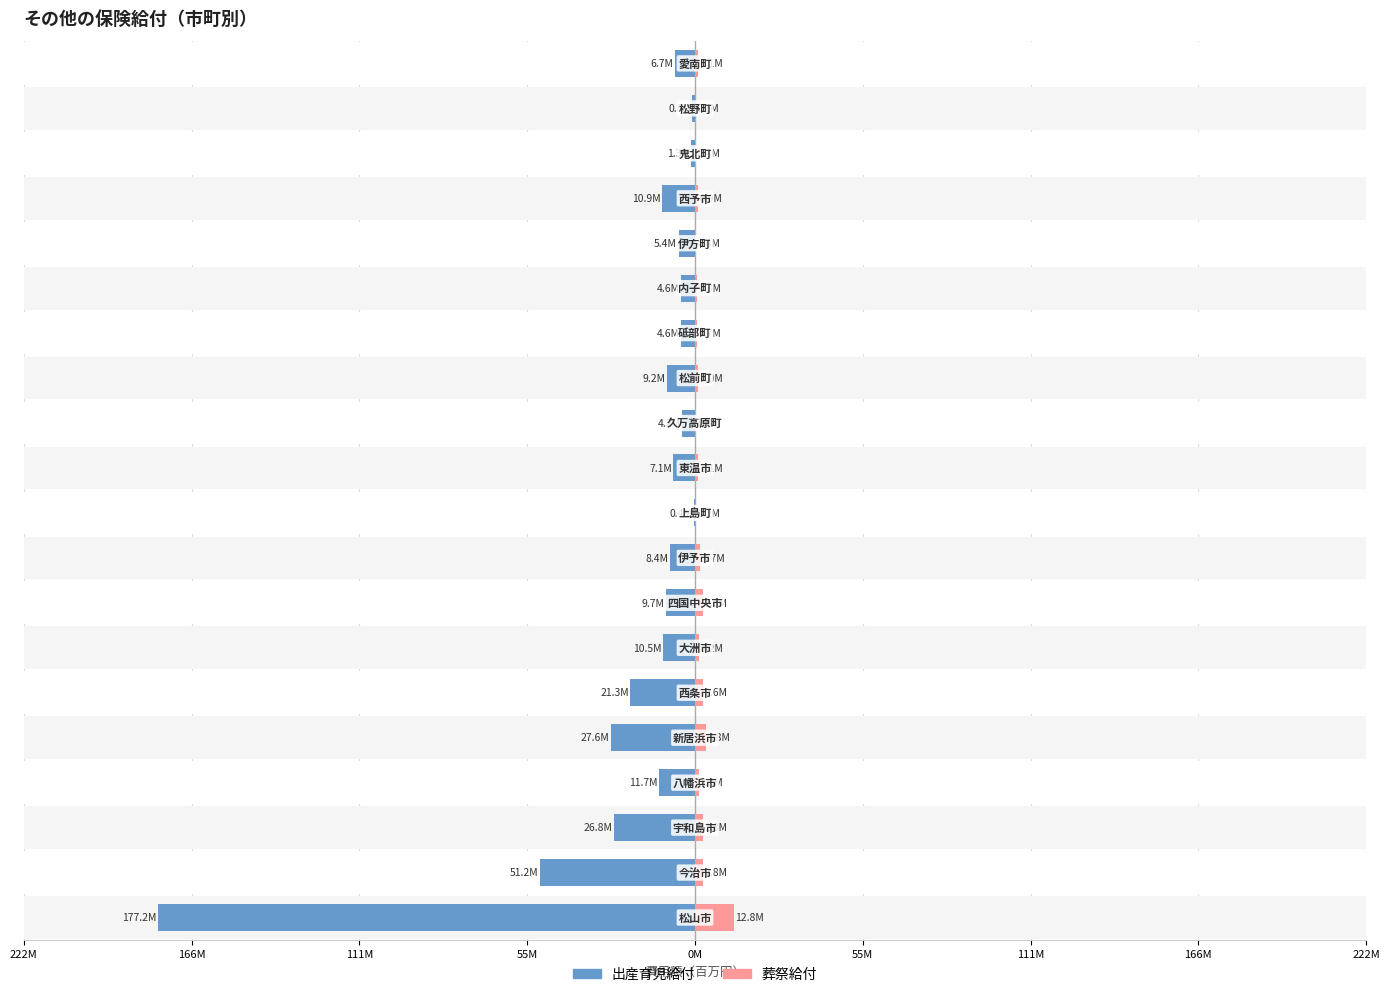

Where does the 出産育児給付 series first go above -8?

9